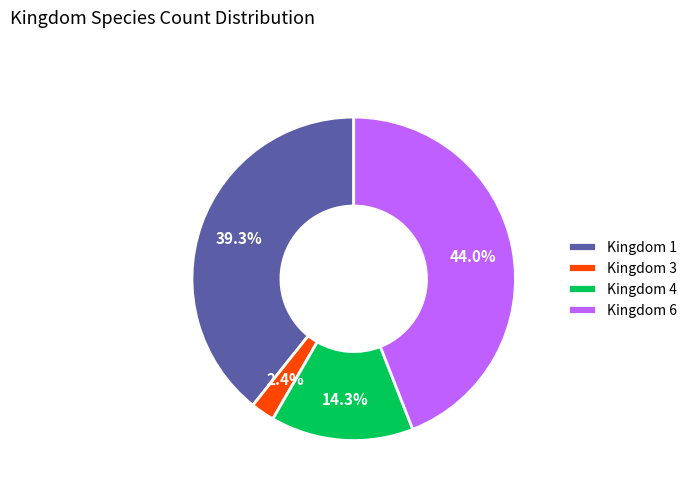

Is there any slice that represents more than half of the pie?

No